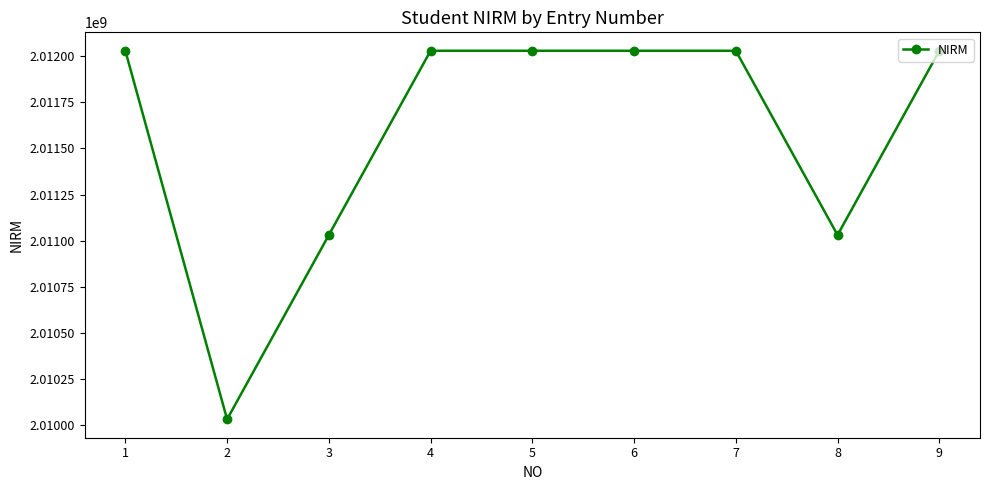

Is it true that the value at 1 is 2012030081?

True